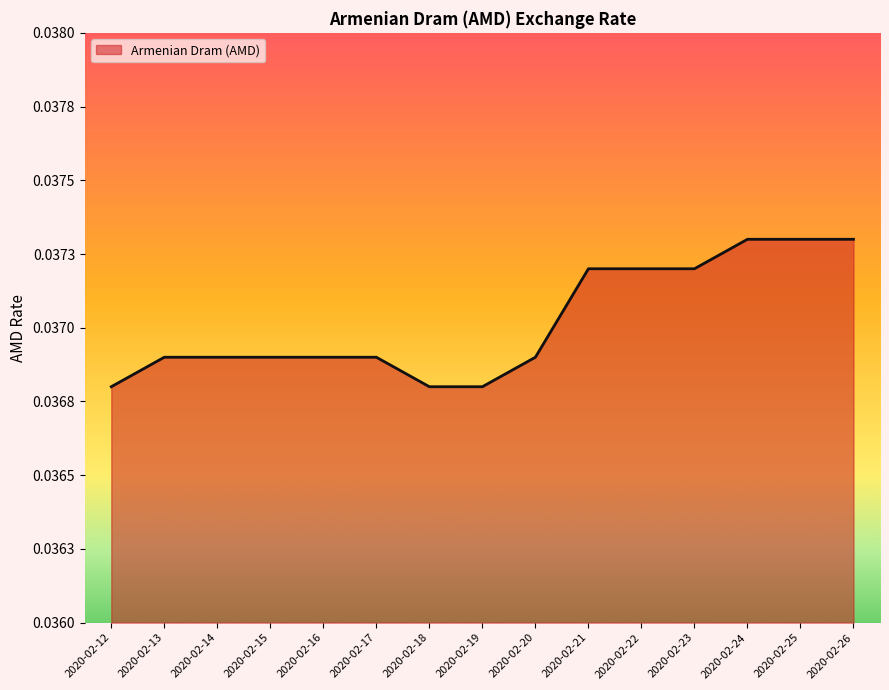

Which label corresponds to the largest value in the chart?

2020-02-24